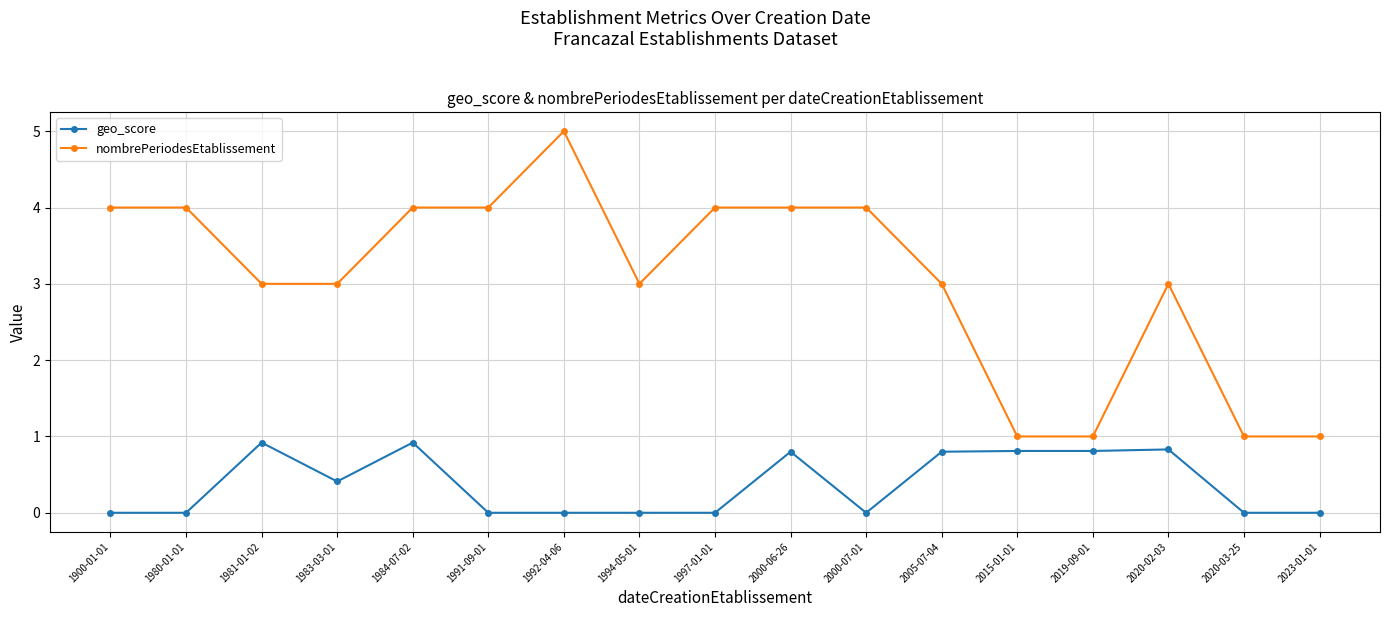

At how many categories does at least one series exceed 0?

17